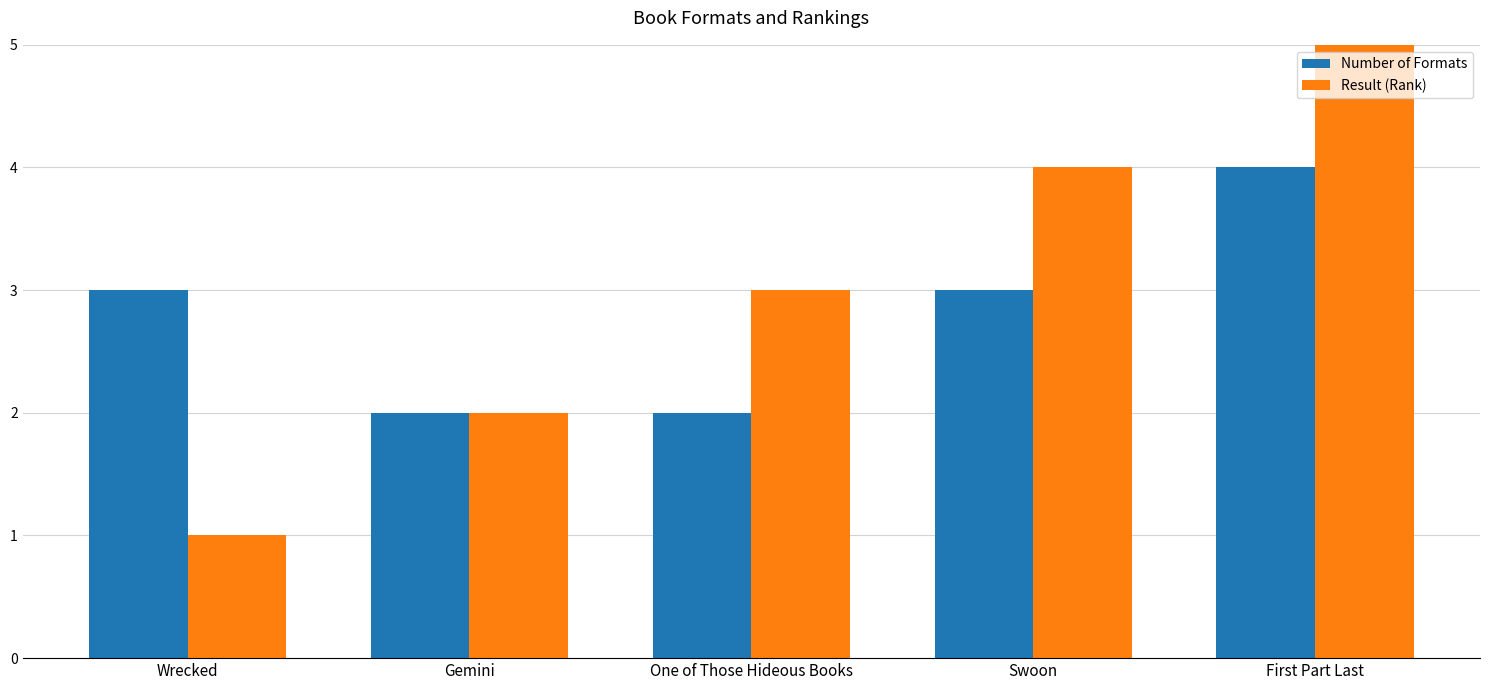

What are all the series names shown in the legend?

Number of Formats, Result (Rank)